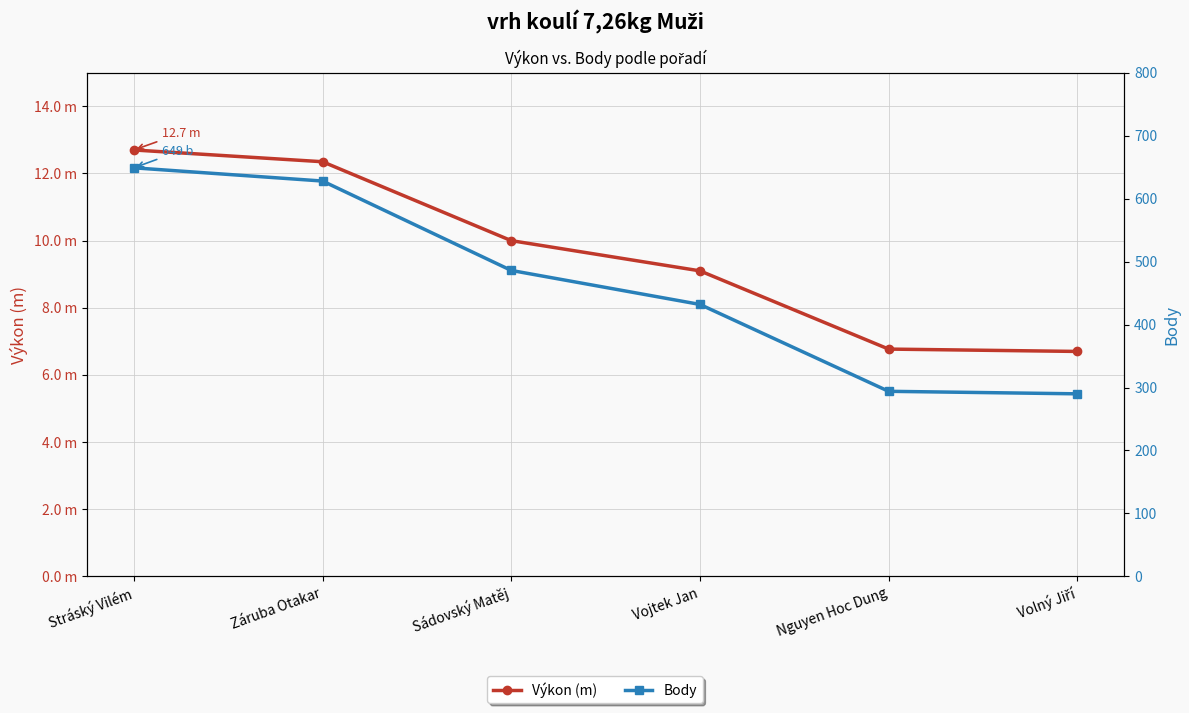

Reading right to left, extract all data points from this chart.

Výkon (m): Volný Jiří=6.7	Nguyen Hoc Dung=6.8	Vojtek Jan=9.1	Sádovský Matěj=10.0	Záruba Otakar=12.3	Stráský Vilém=12.7
Body: Volný Jiří=290.0	Nguyen Hoc Dung=294.0	Vojtek Jan=432.0	Sádovský Matěj=486.0	Záruba Otakar=628.0	Stráský Vilém=649.0